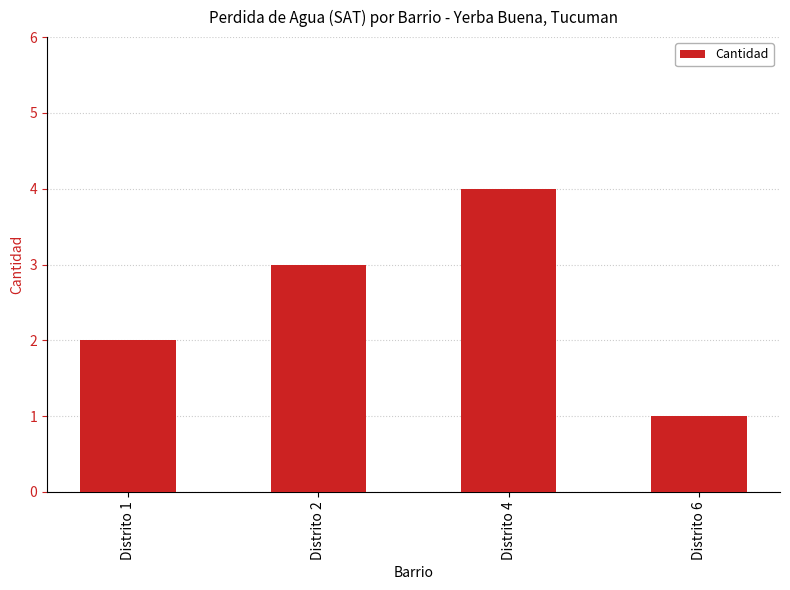

Which category has the highest value across all series?

Distrito 4